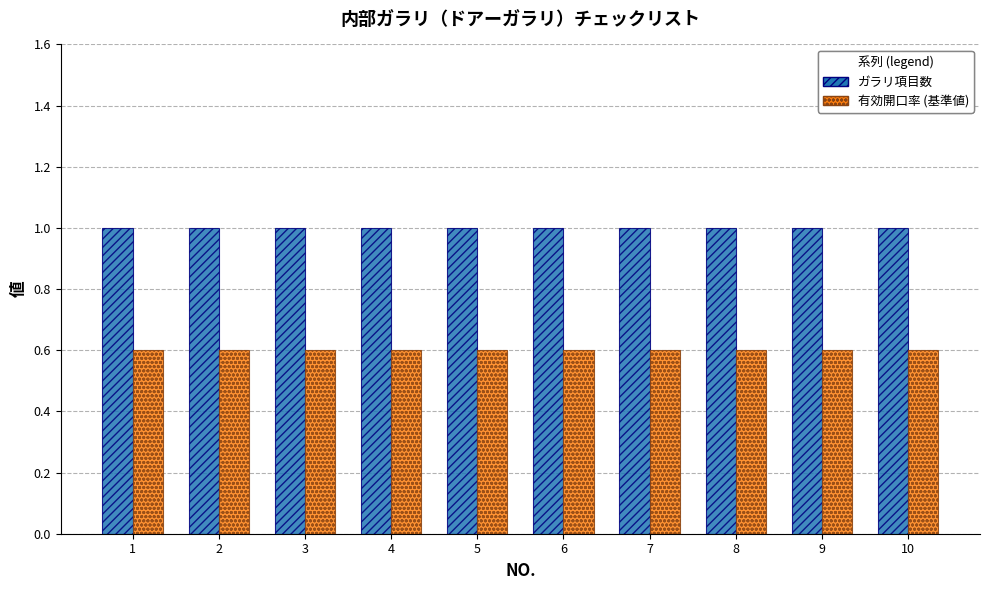

List the series in order of their peak value, highest first.

ガラリ項目数, 有効開口率 (基準値)